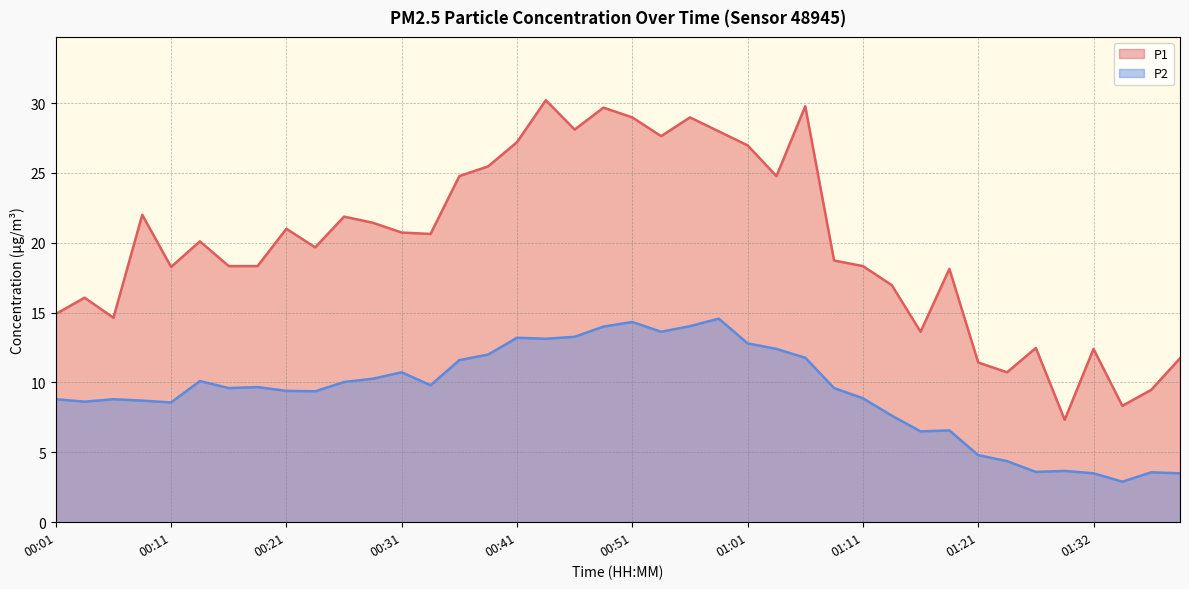

What is the value of the P2 point at the 19th from the left?

13.3